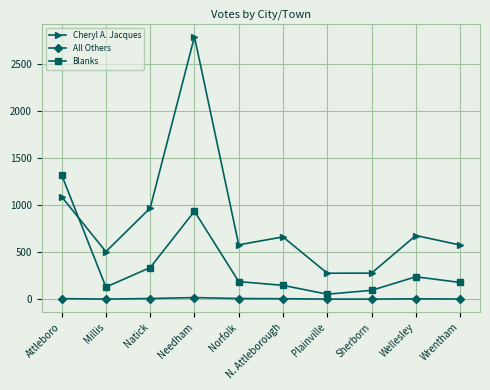

Count the number of data series in this chart.

3